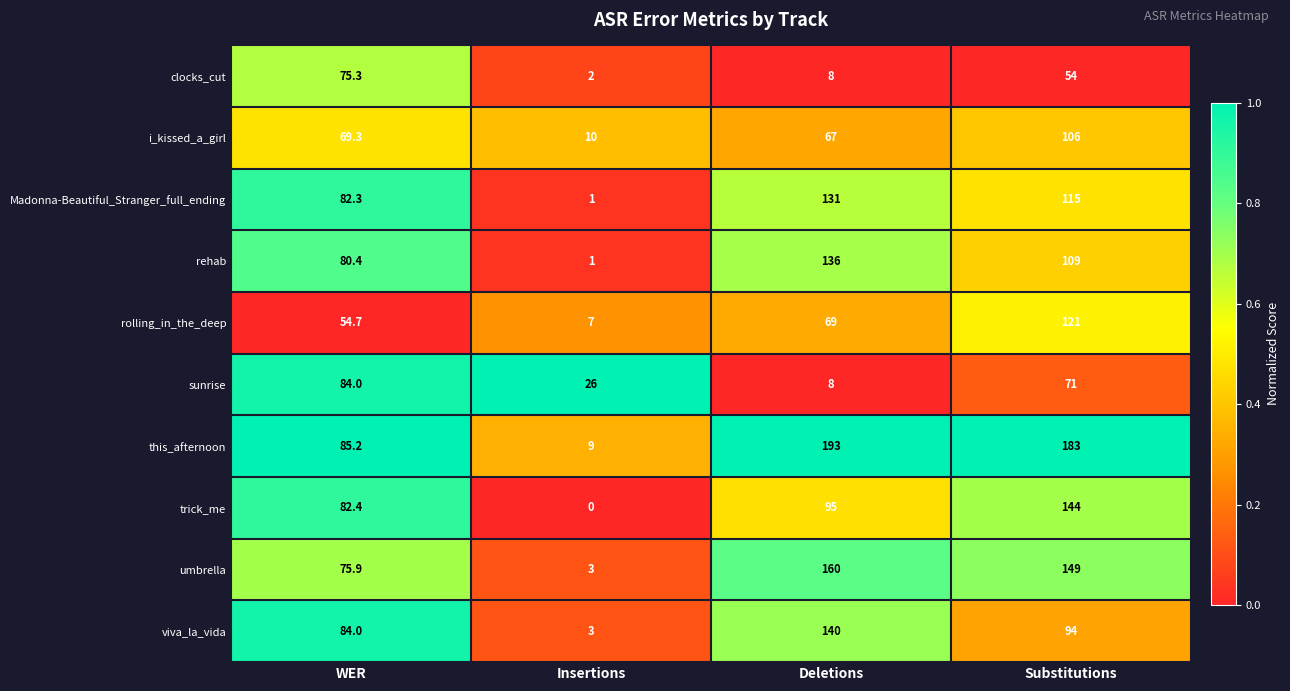

What is the maximum value shown in the chart?

193.0